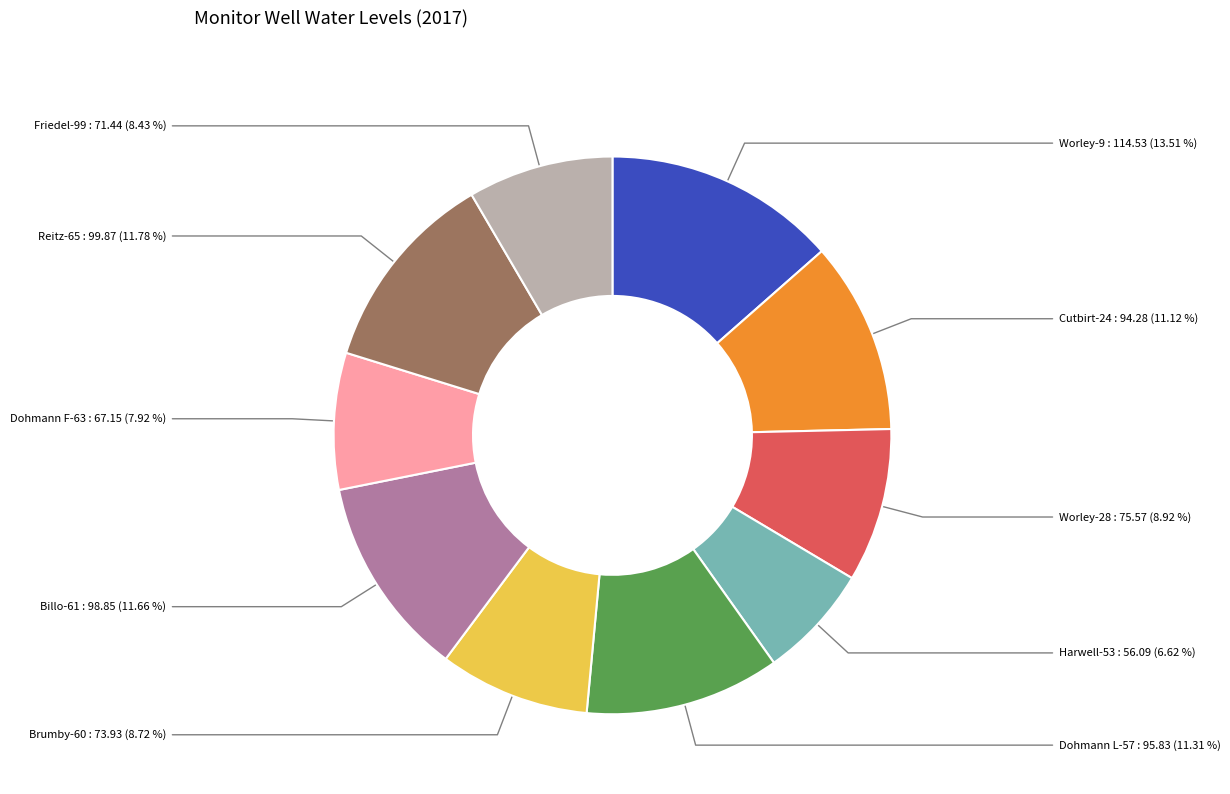

What is the ratio of the value at Harwell-53 to the value at Worley-28?

0.7